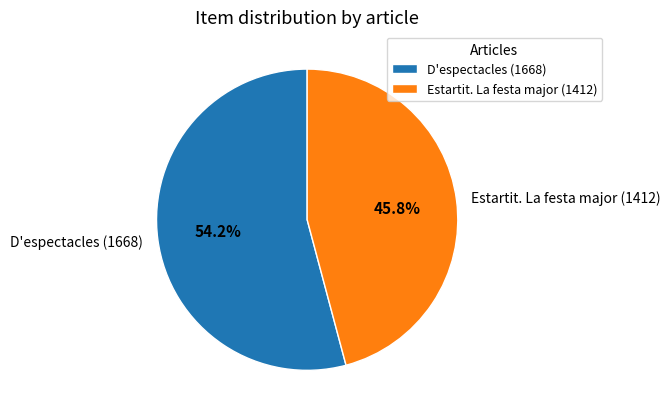

What is the ratio of the value at D'espectacles (1668) to the value at Estartit. La festa major (1412)?

1.2